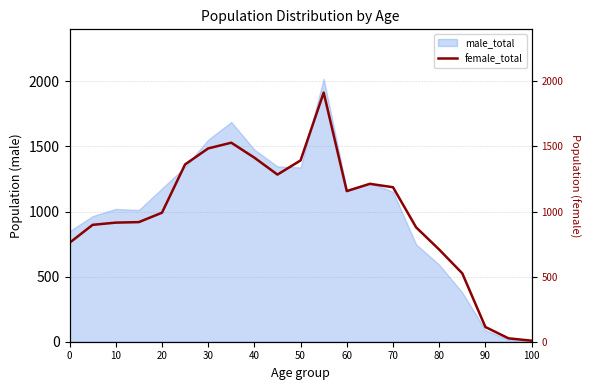

The male_total series shows 1541 at 60. True or false?

False